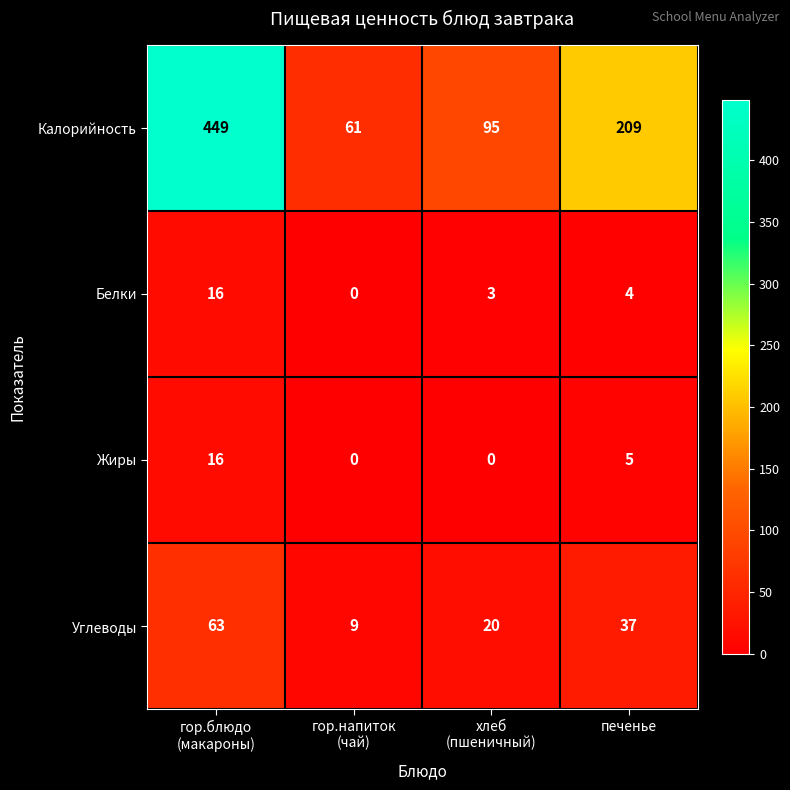

The Калорийность series shows 209 at печенье. True or false?

True